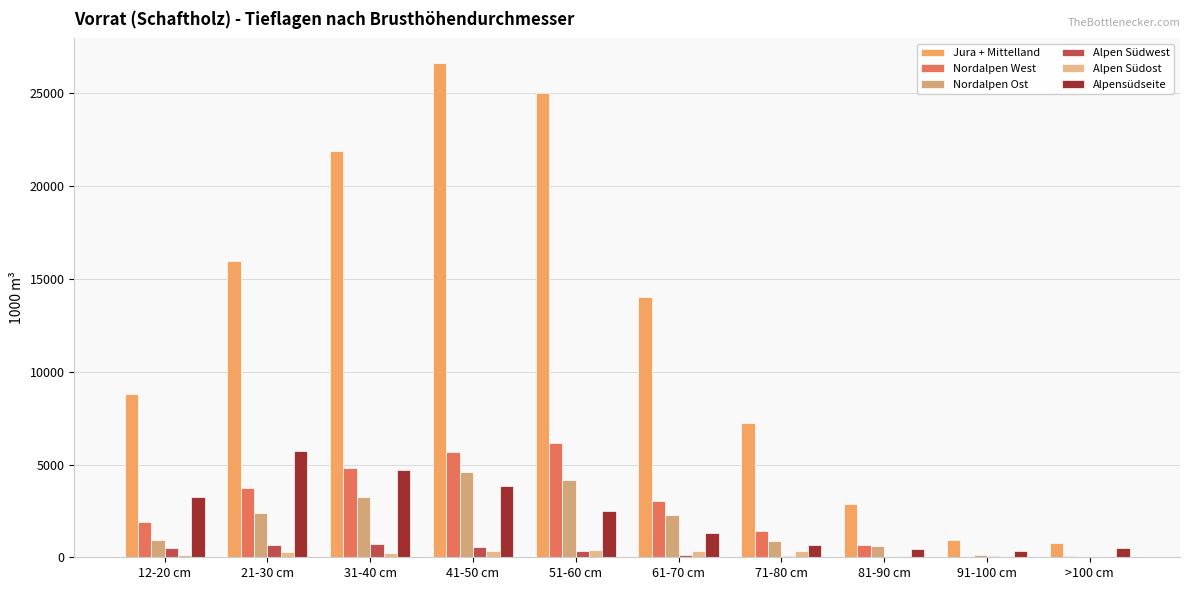

What value does the Alpensüdseite series have at 51-60 cm, to the nearest 50?

2500